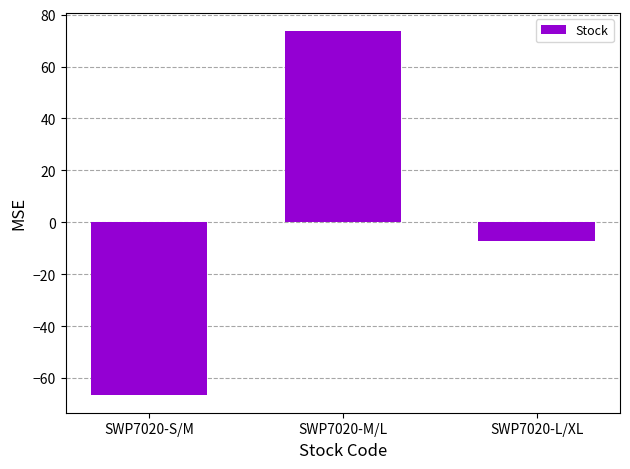

Is it true that the value at SWP7020-S/M is -66.3?

True